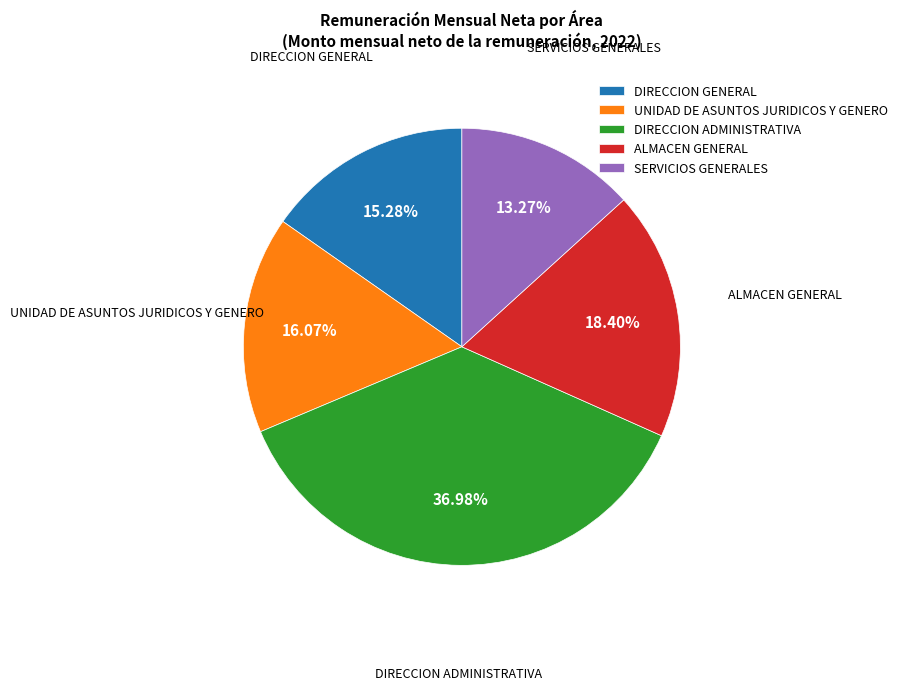

What is the ratio of the value at UNIDAD DE ASUNTOS JURIDICOS Y GENERO to the value at DIRECCION ADMINISTRATIVA?

0.4